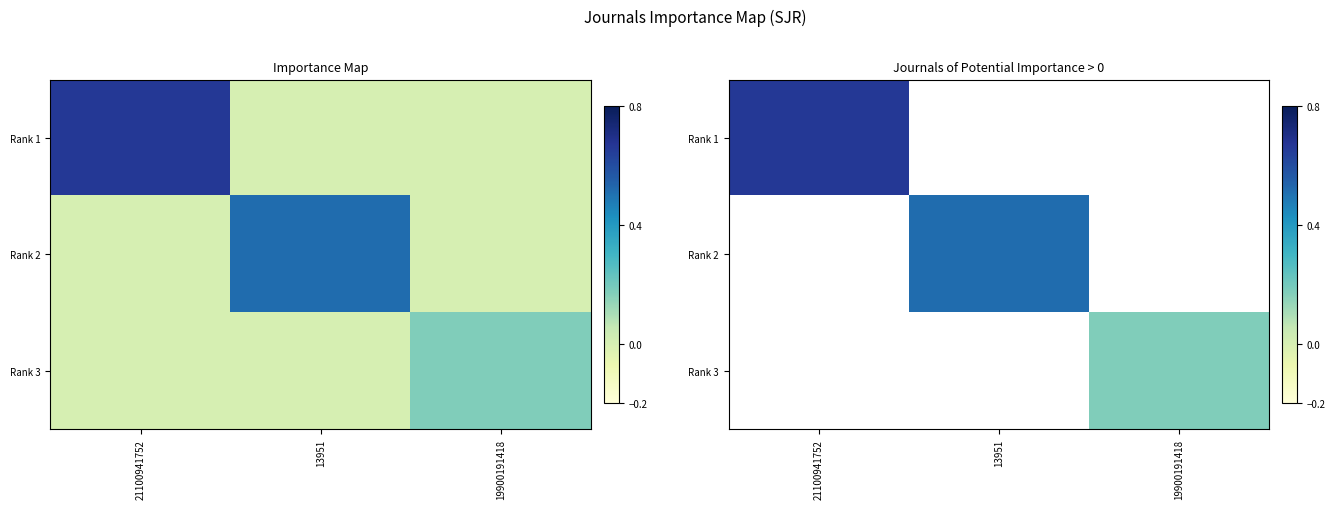

How many series are shown in this chart?

3